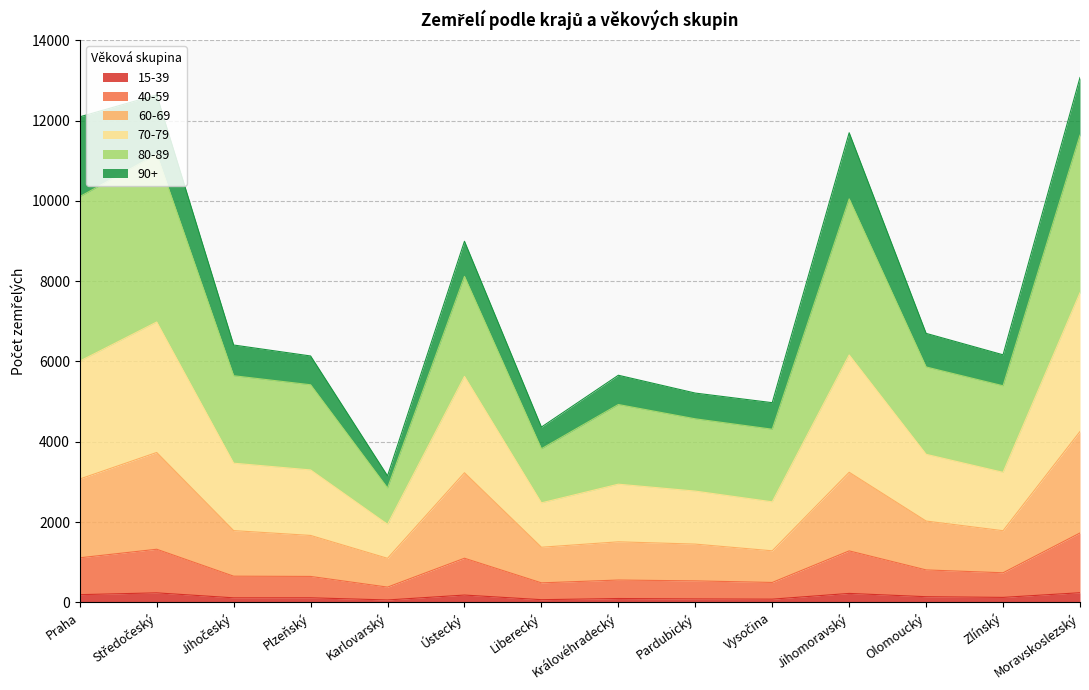

How many categories are shown in the chart?

14